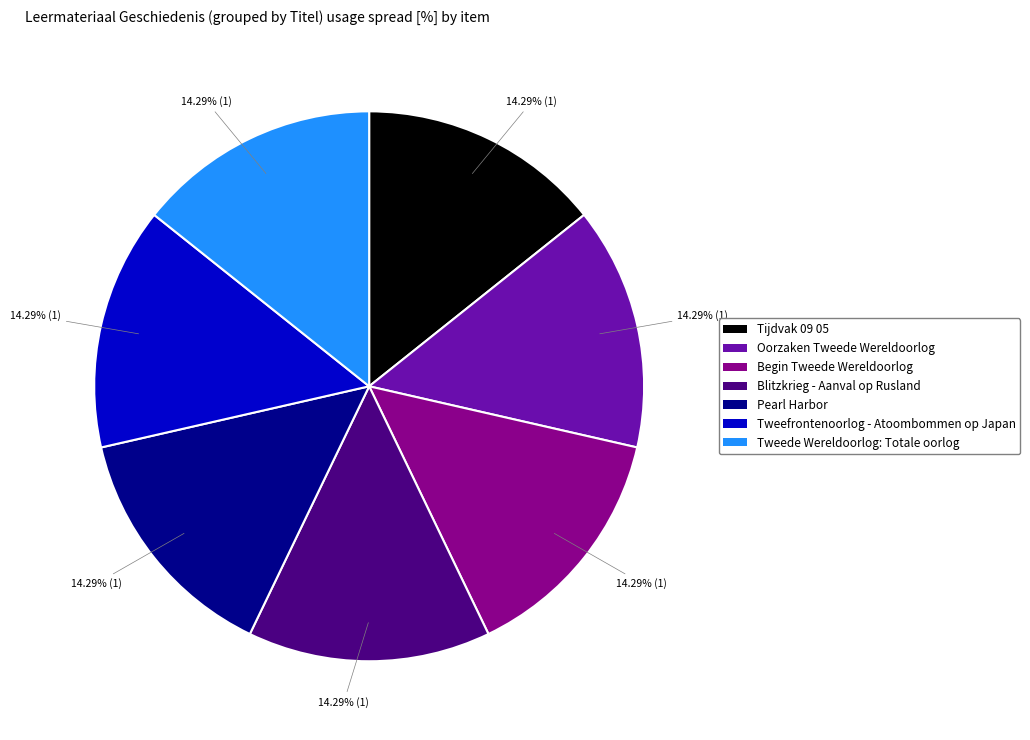

How many segments does this pie chart have?

7